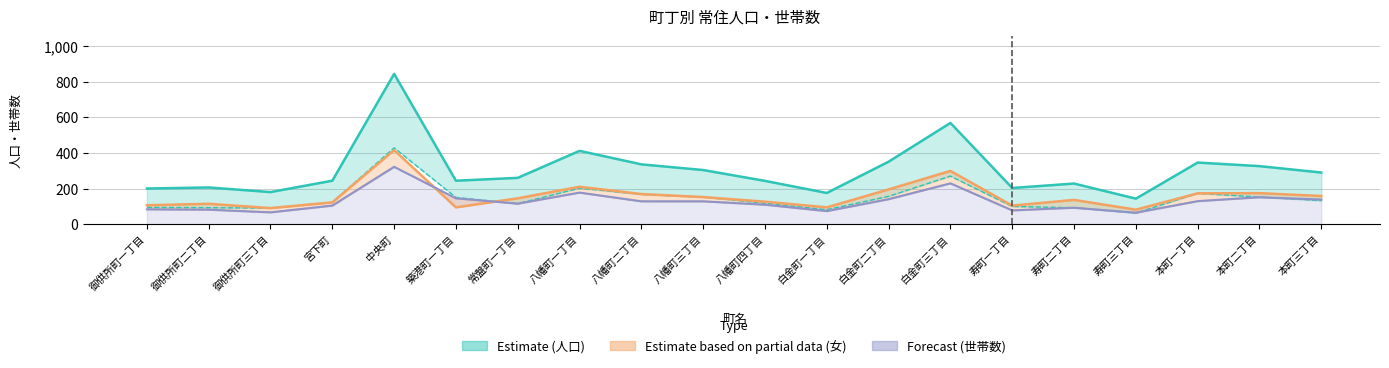

What is the total value across all series at 築港町一丁目?

633